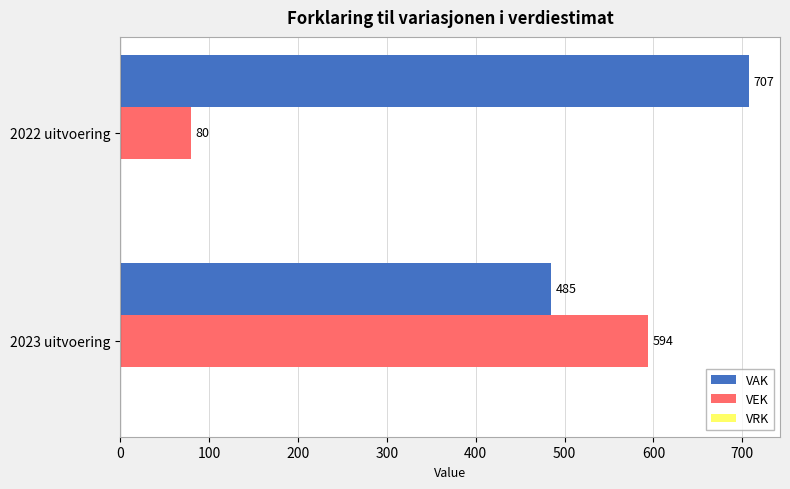

What is the difference between the highest and lowest values at 2023 uitvoering?

109